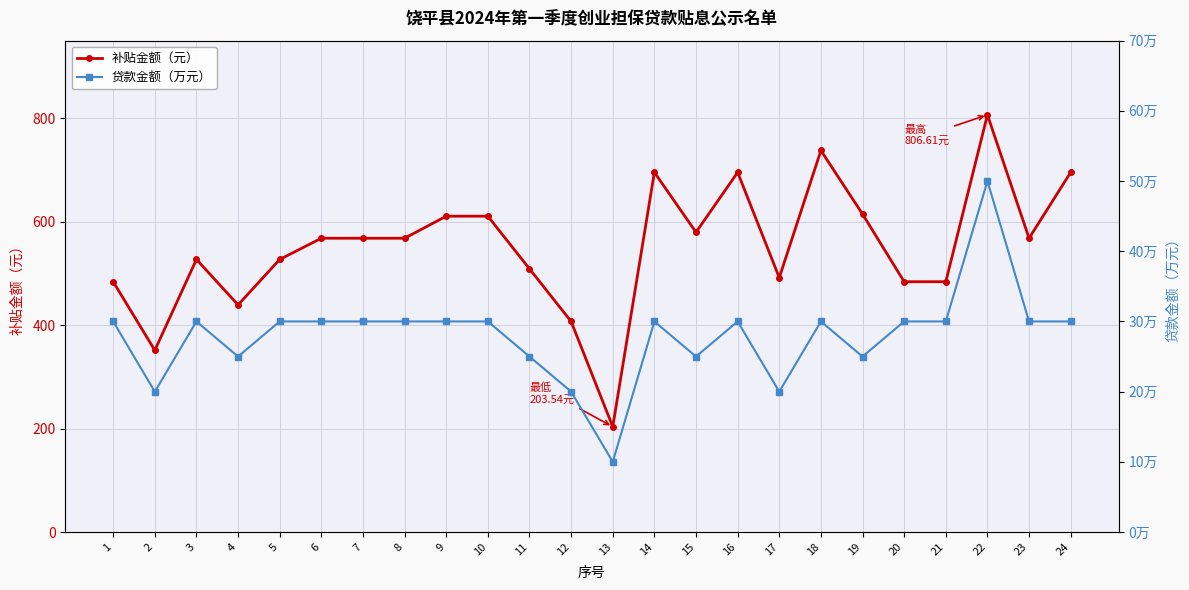

How many lines are shown in the chart?

2